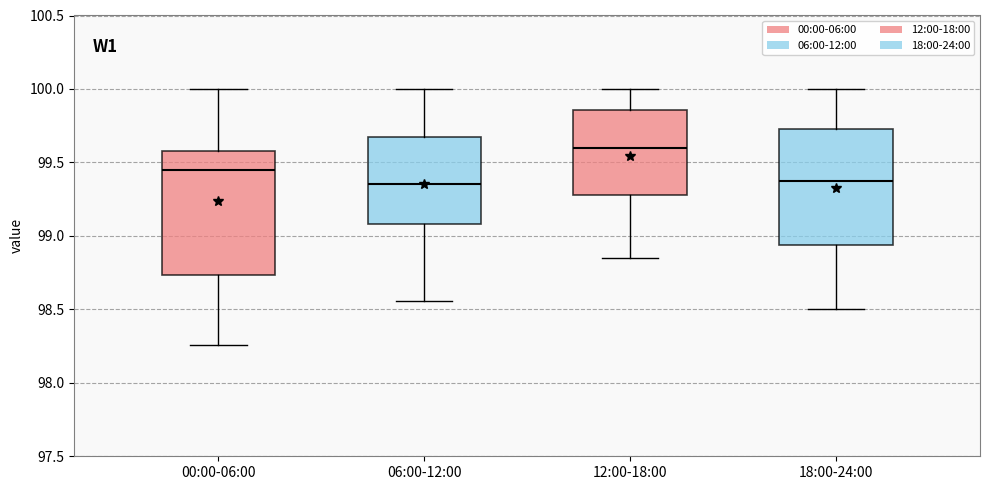

Reading left to right, read every box against the y-axis: the position of its median line, the range the box covers, and the ends of its whiskers. The values are not printed on the chart, so give them approximately, as read against the axis.

00:00-06:00: median 99.45, box 98.75 to 99.60, whiskers 98.25 to 100.00
06:00-12:00: median 99.35, box 99.10 to 99.65, whiskers 98.55 to 100.00
12:00-18:00: median 99.60, box 99.30 to 99.85, whiskers 98.85 to 100.00
18:00-24:00: median 99.40, box 98.95 to 99.75, whiskers 98.50 to 100.00